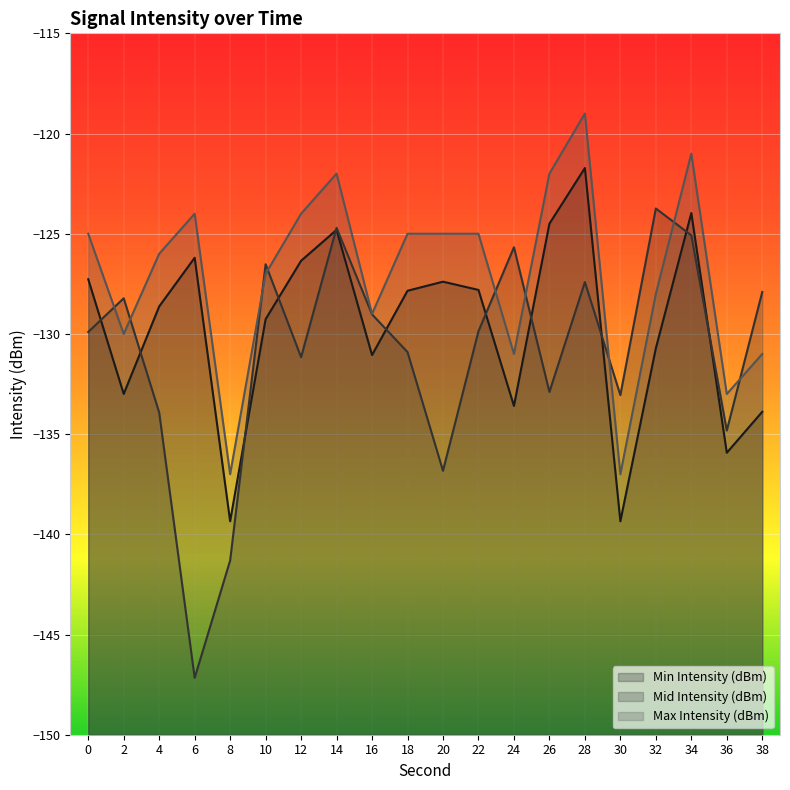

Where does the Min Intensity (dBm) series first go above -127?

6